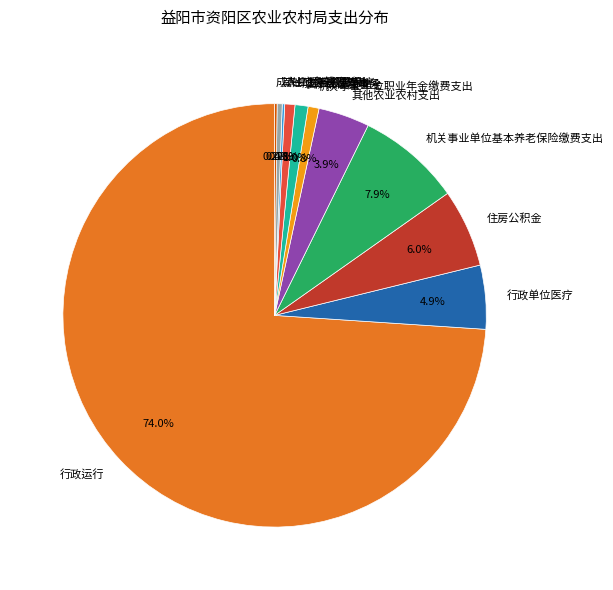

Approximately how many times larger is the value at 机关事业单位基本养老保险缴费支出 compared to 其他应急管理支出?

20.4